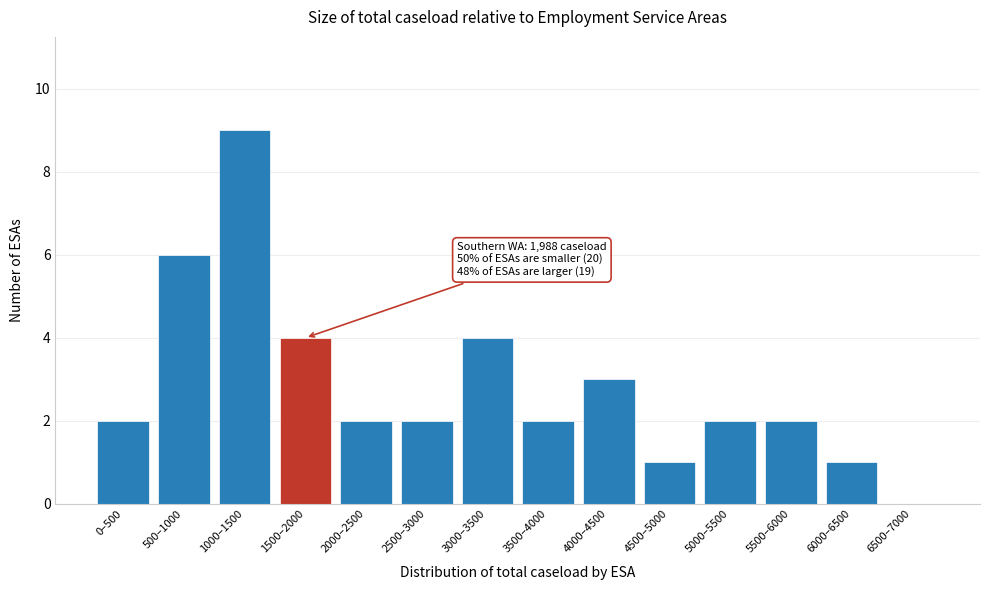

Reading right to left, what are all the values shown in this chart?

6500–7000=0	6000–6500=1	5500–6000=2	5000–5500=2	4500–5000=1	4000–4500=3	3500–4000=2	3000–3500=4	2500–3000=2	2000–2500=2	1500–2000=4	1000–1500=9	500–1000=6	0–500=2